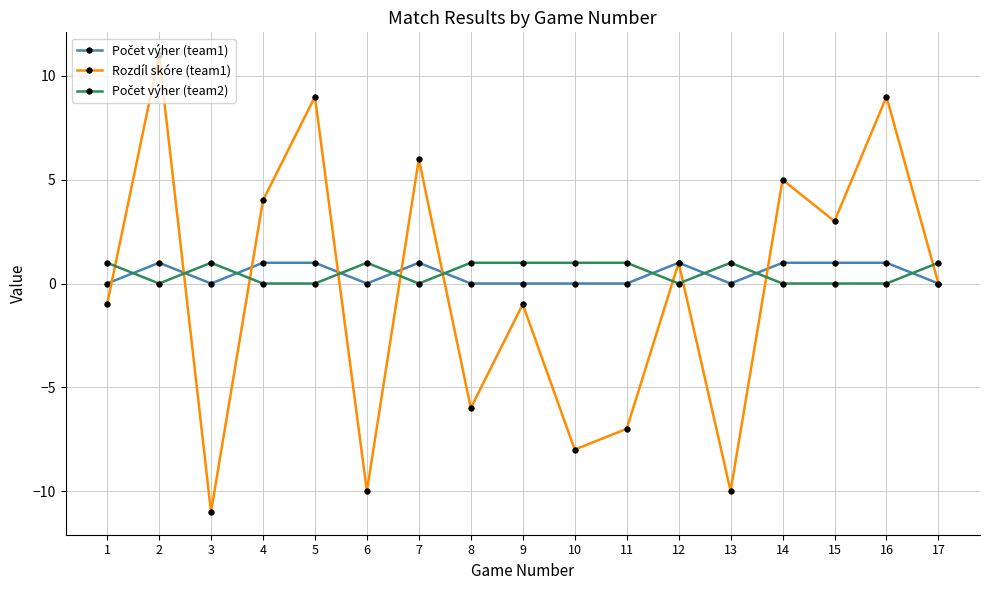

Which series has the widest spread of values?

Rozdíl skóre (team1)